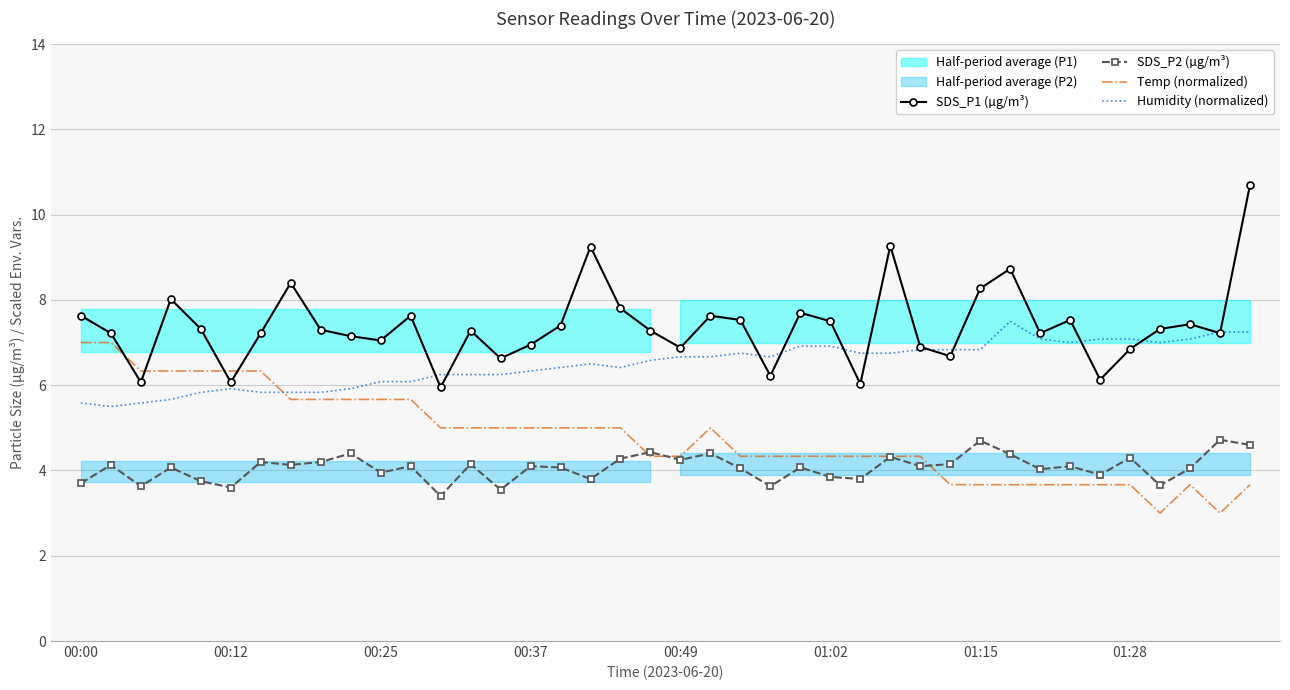

What is the smallest value displayed?

3.0